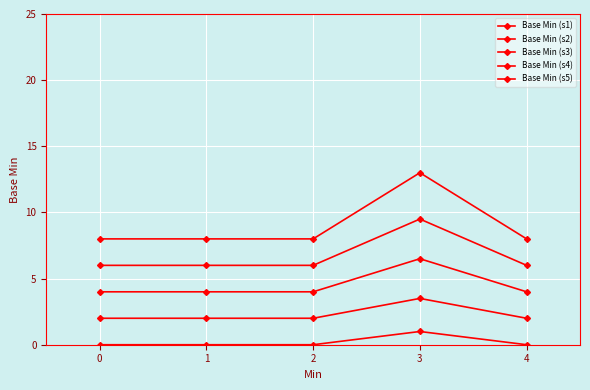

How many lines are shown in the chart?

5